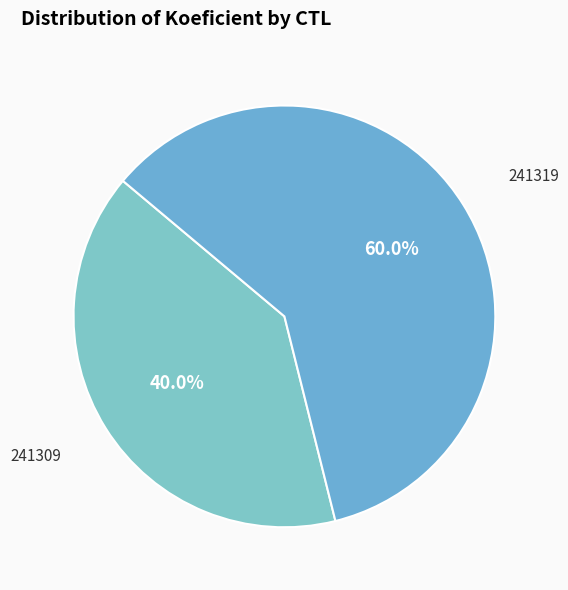

To the nearest percent, what is the difference between the 241309 and 241319 slice percentages?

20%